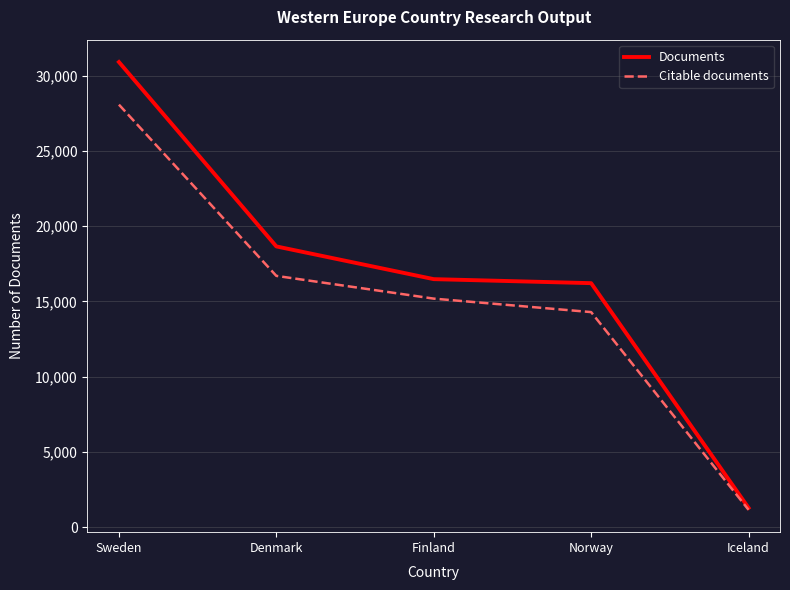

How many lines are shown in the chart?

2